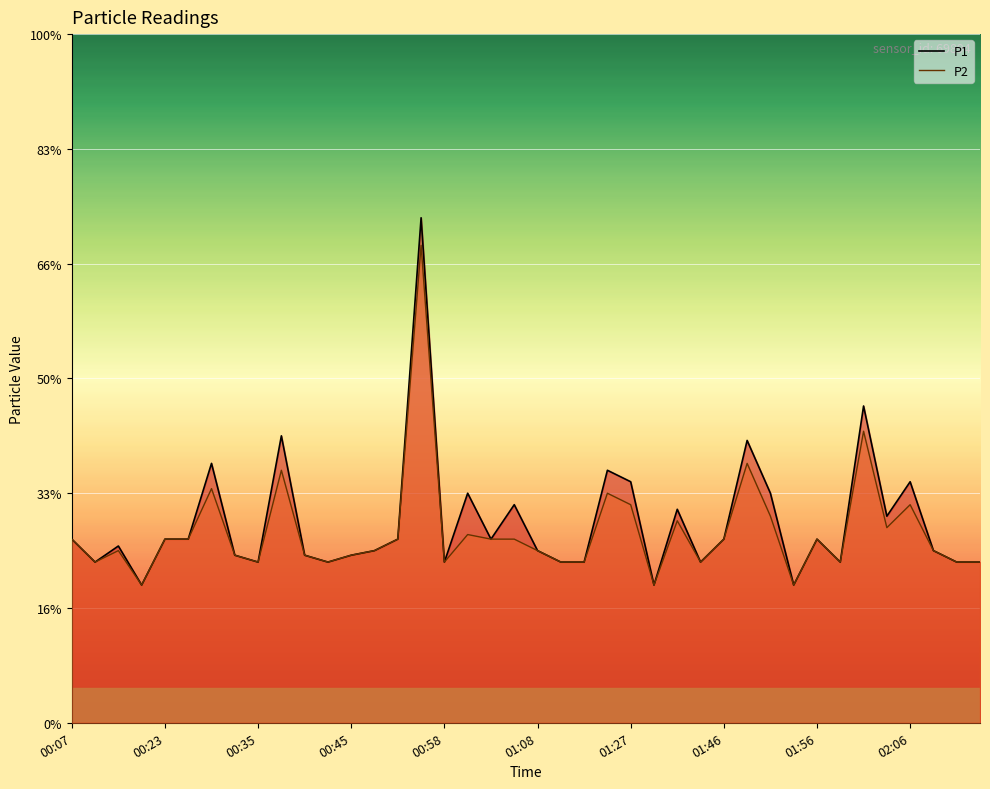

True or false: P2 and P1 cross at least once.

False